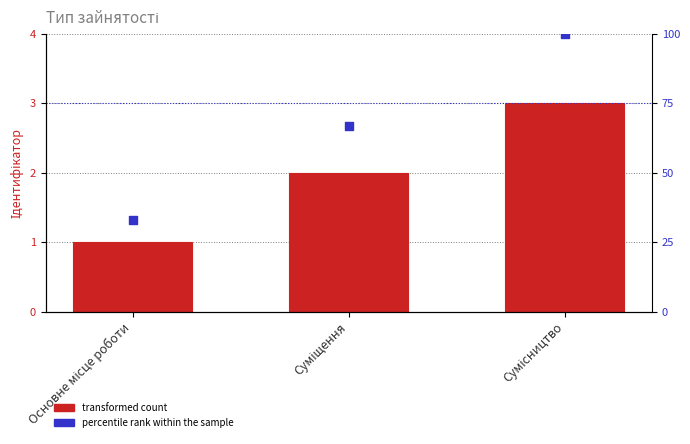

What is the total value across all series at Сумісництво?

103